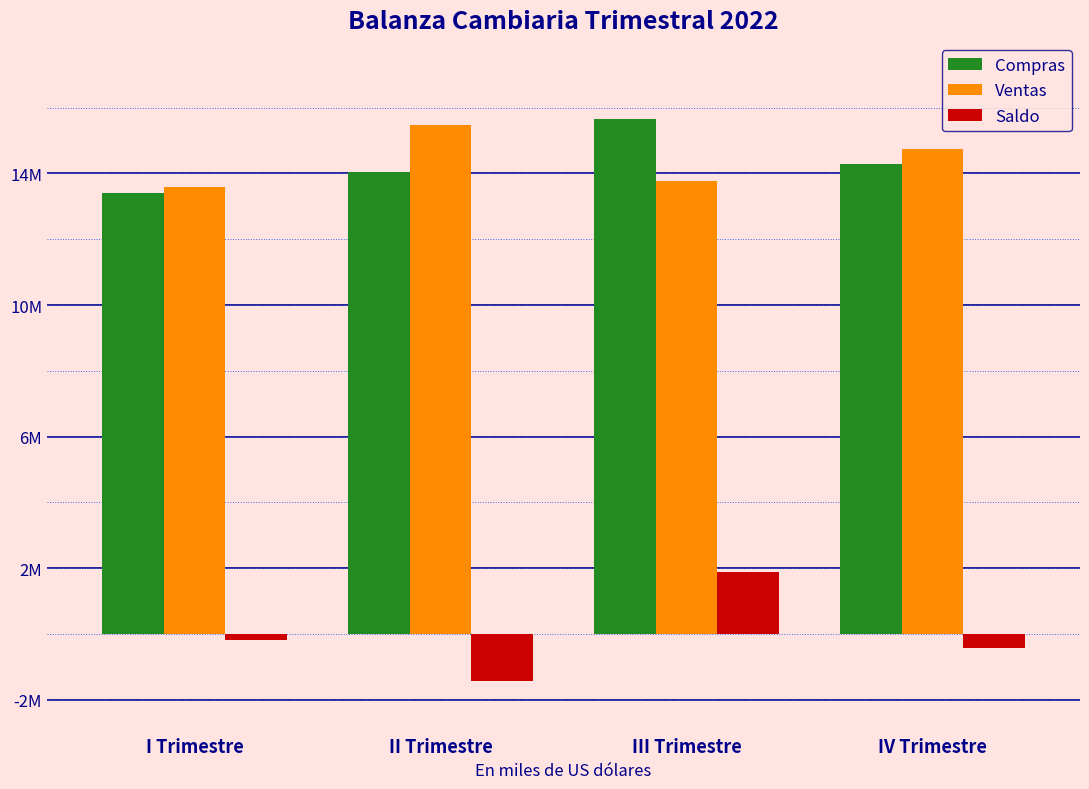

What are all the series names shown in the legend?

Compras, Ventas, Saldo